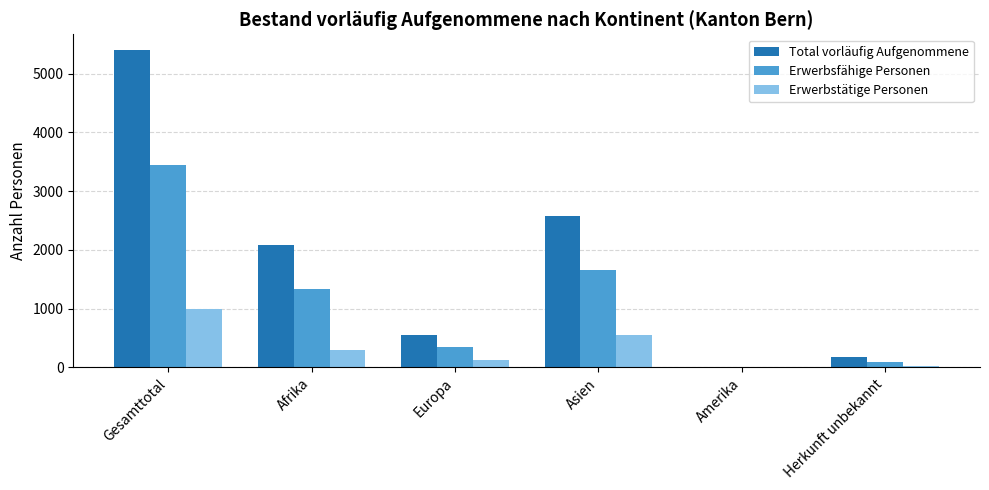

The Total vorläufig Aufgenommene series shows 183 at Herkunft unbekannt. True or false?

True